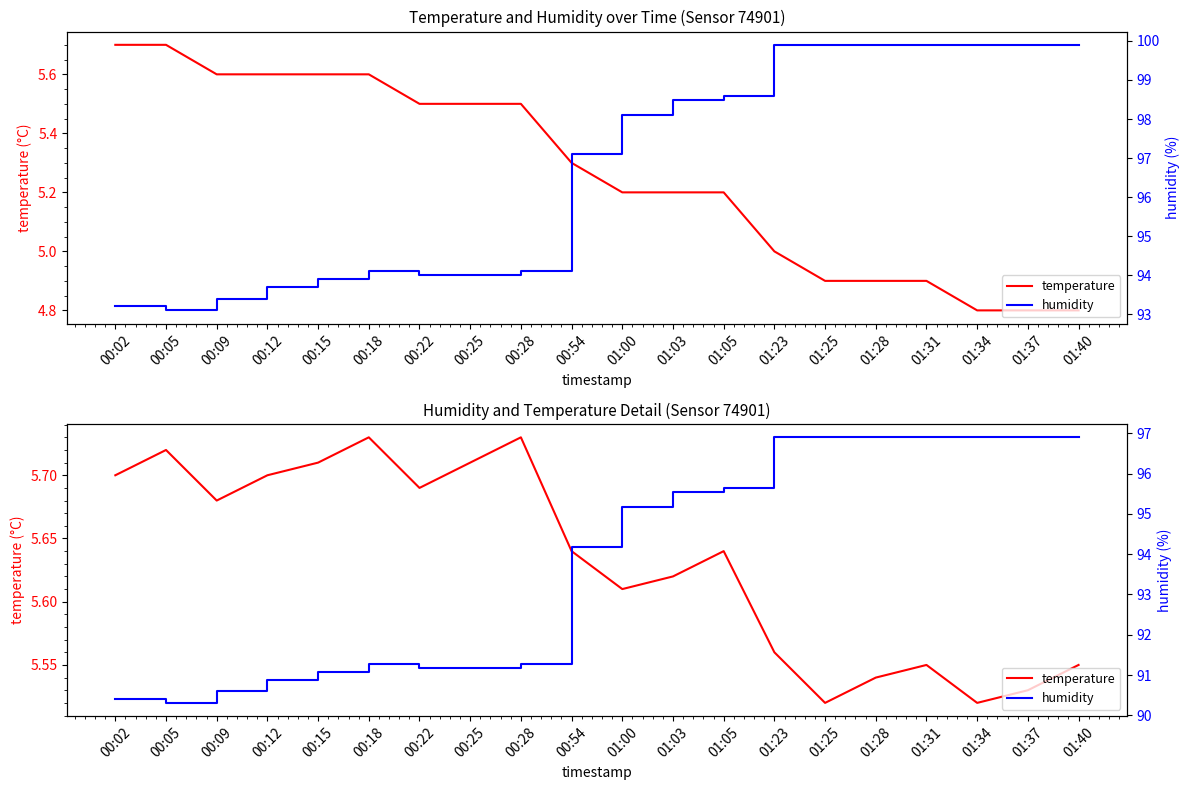

List the series in order of their overall mean, lowest first.

temperature, humidity